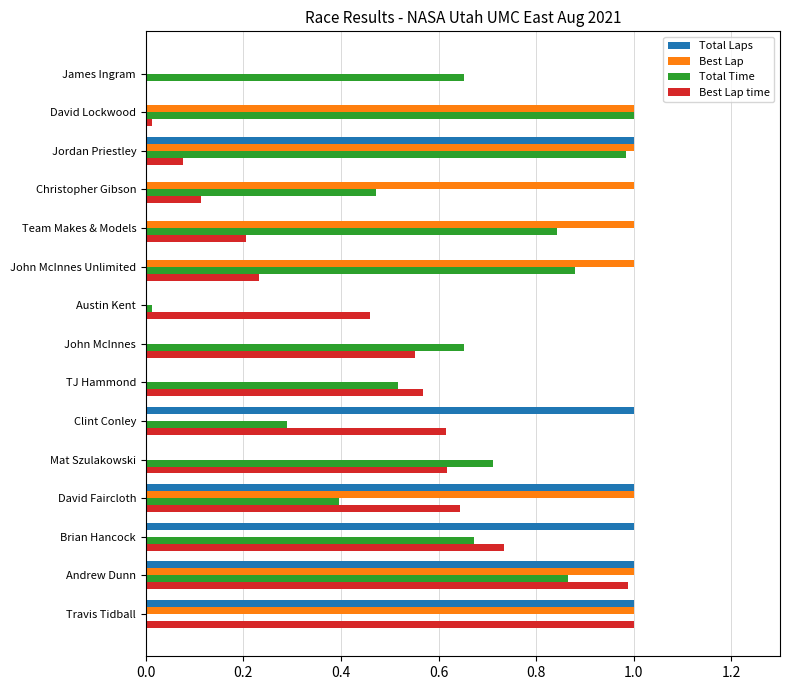

The Total Time series shows 0.3 at Andrew Dunn. True or false?

False